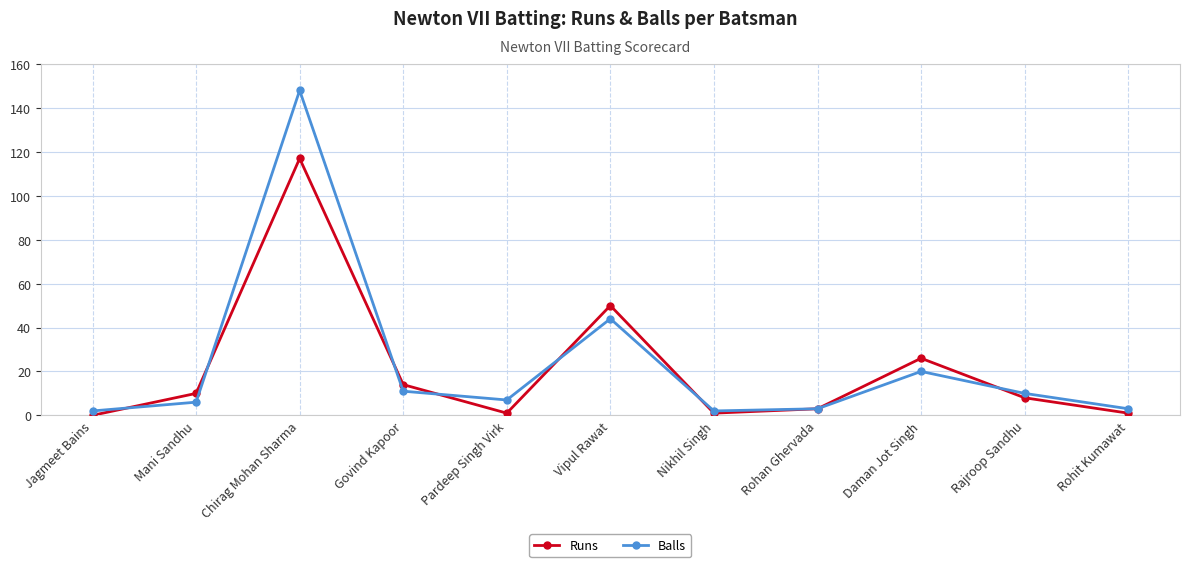

At Jagmeet Bains, list the series in order from largest to smallest.

Balls, Runs